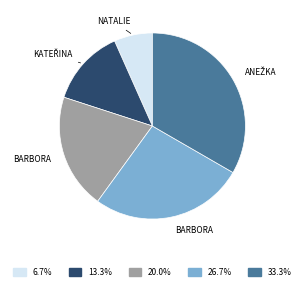

Is there a majority slice in this chart?

No